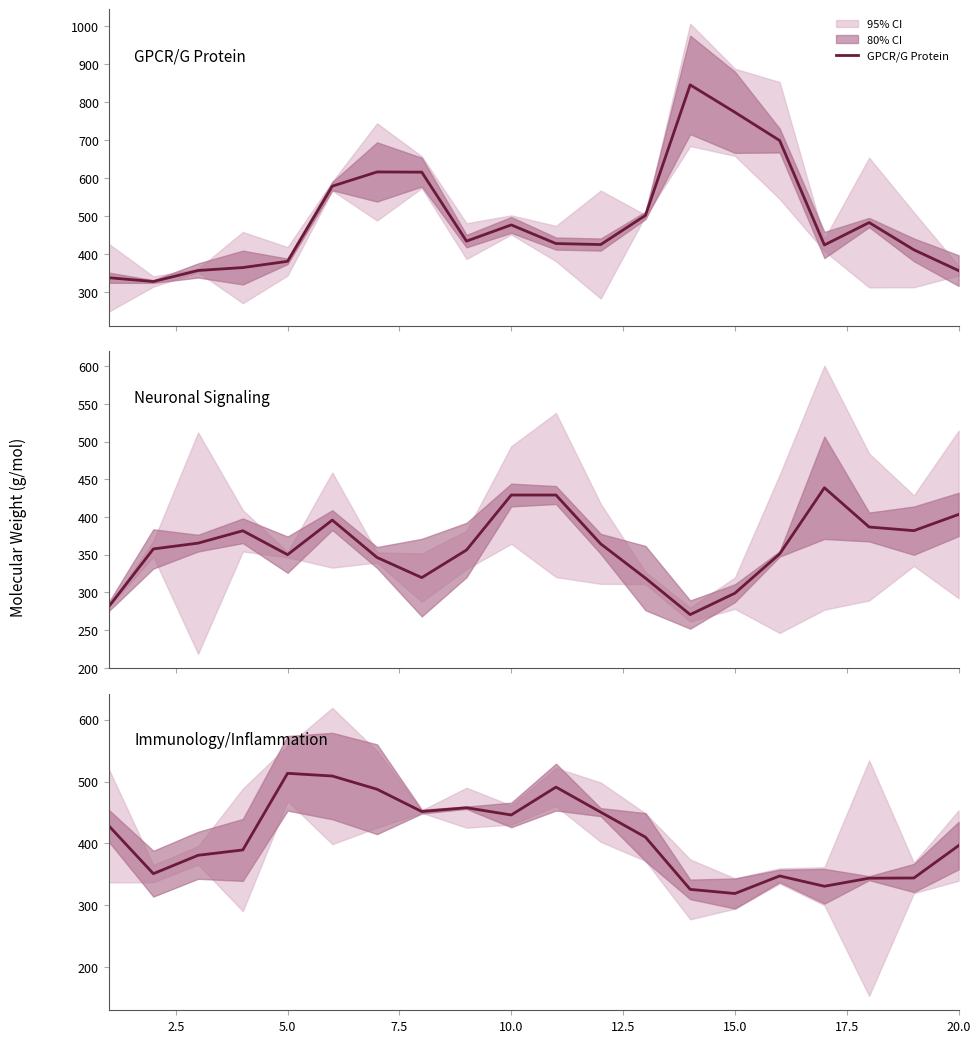

How many values in the Neuronal Signaling series are below 364?

10